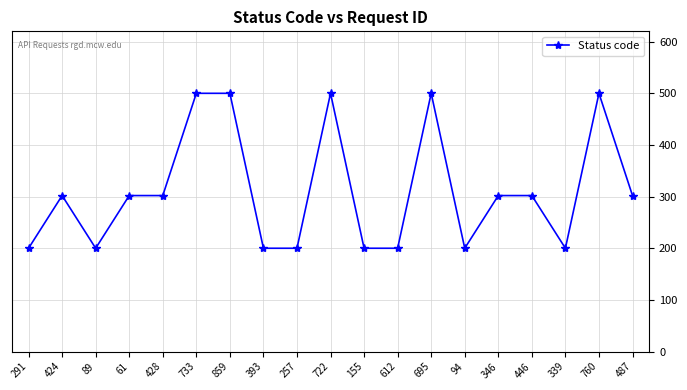

What is the smallest value displayed?

200